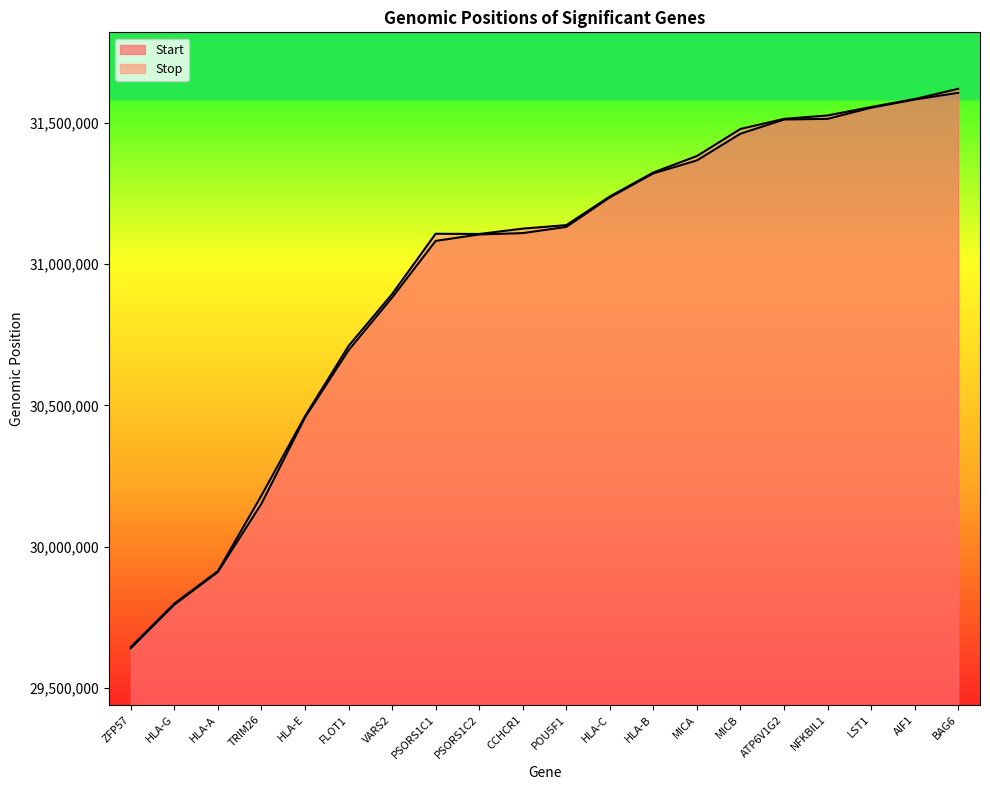

How many data points in Stop are less than 31138451?

10